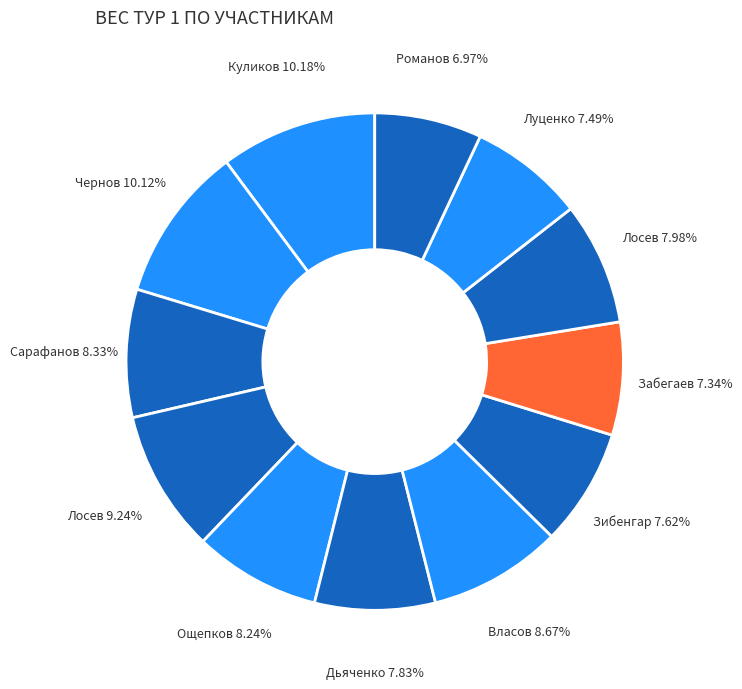

Rank the categories by value from lowest to highest.

Романов В.А., Забегаев С.А., Луценко А.И., Зибенгар А.Ю., Дьяченко А.П., Лосев В.В., Ощепков А.С., Сарафанов М.А., Власов Е.Н., Лосев В.П., Чернов С.А., Куликов С.А.